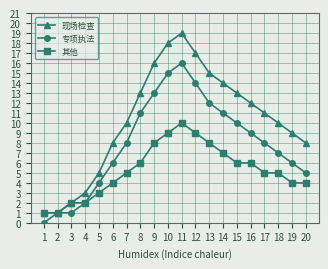

How many values in 专项执法 are above zero?

19